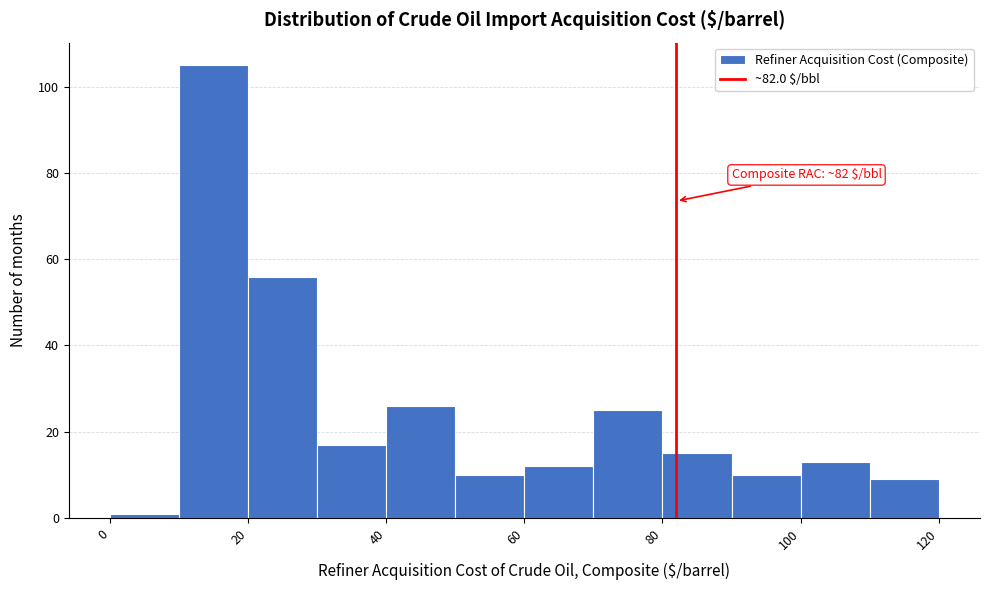

Which range on the x-axis has the tallest bar?

10 to 20